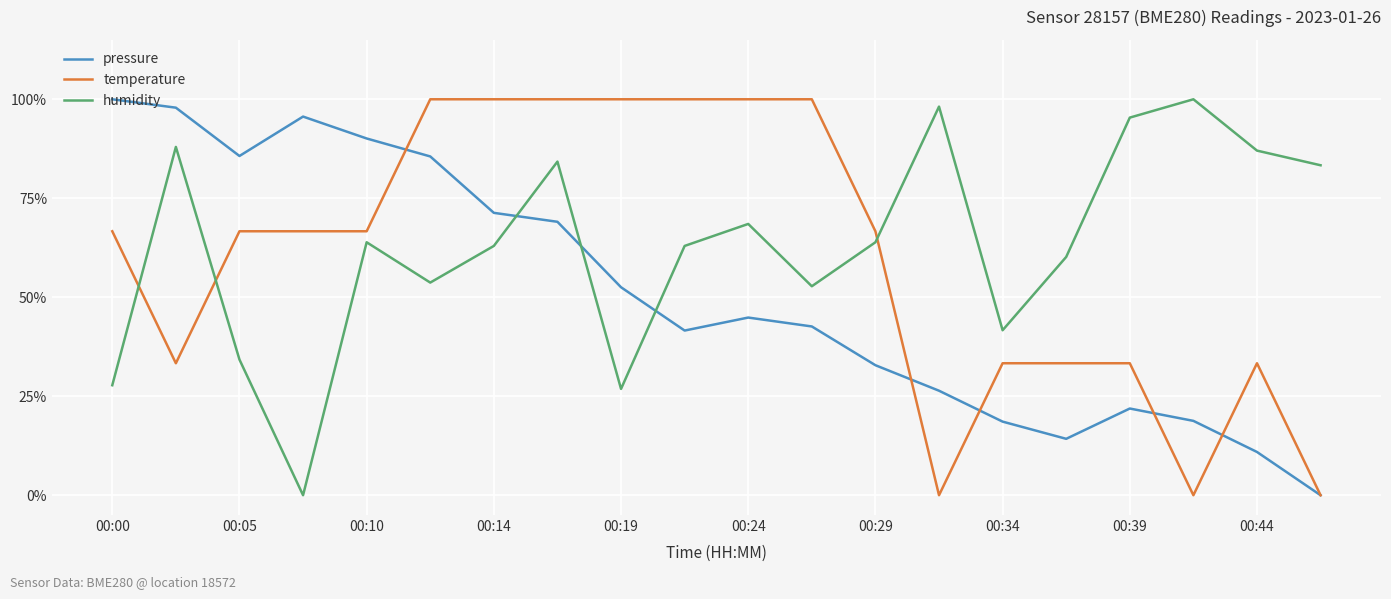

What is the difference between the maximum and second lowest values in the humidity series?

73.1